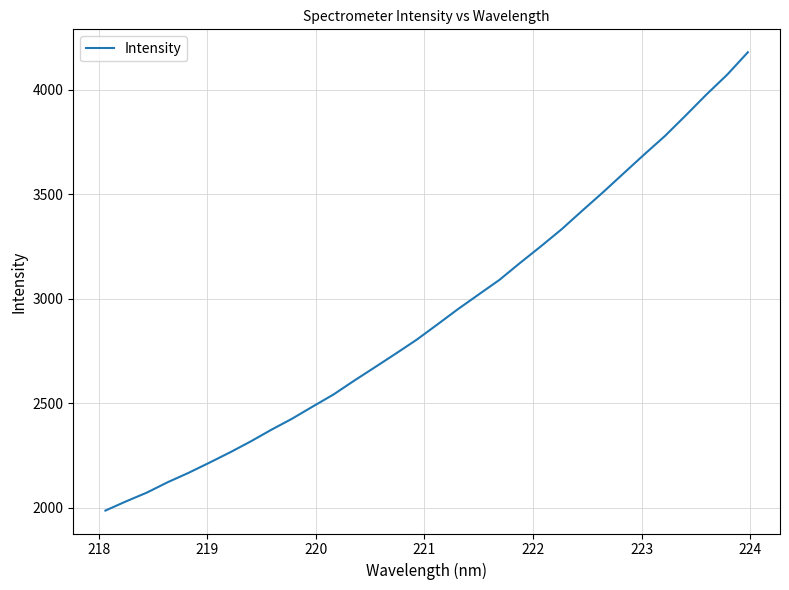

What is the smallest value displayed?

1986.0